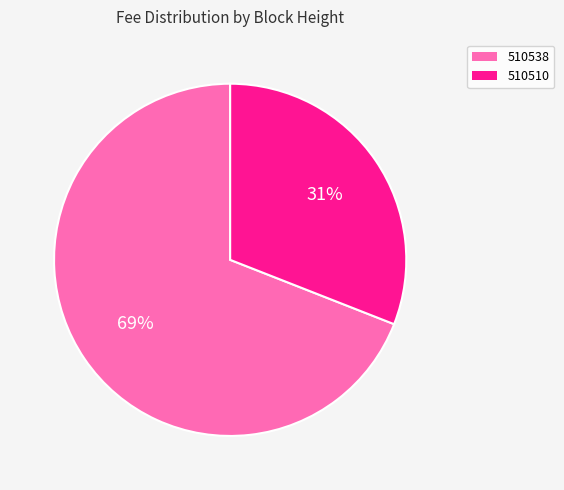

Which has a higher value, 510538 or 510510?

510538